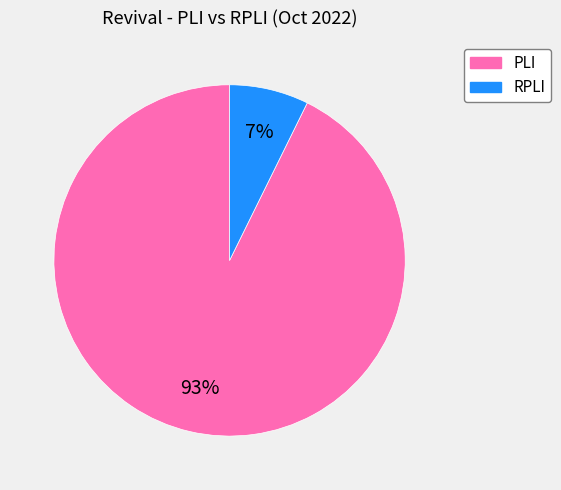

Is there a majority slice in this chart?

Yes